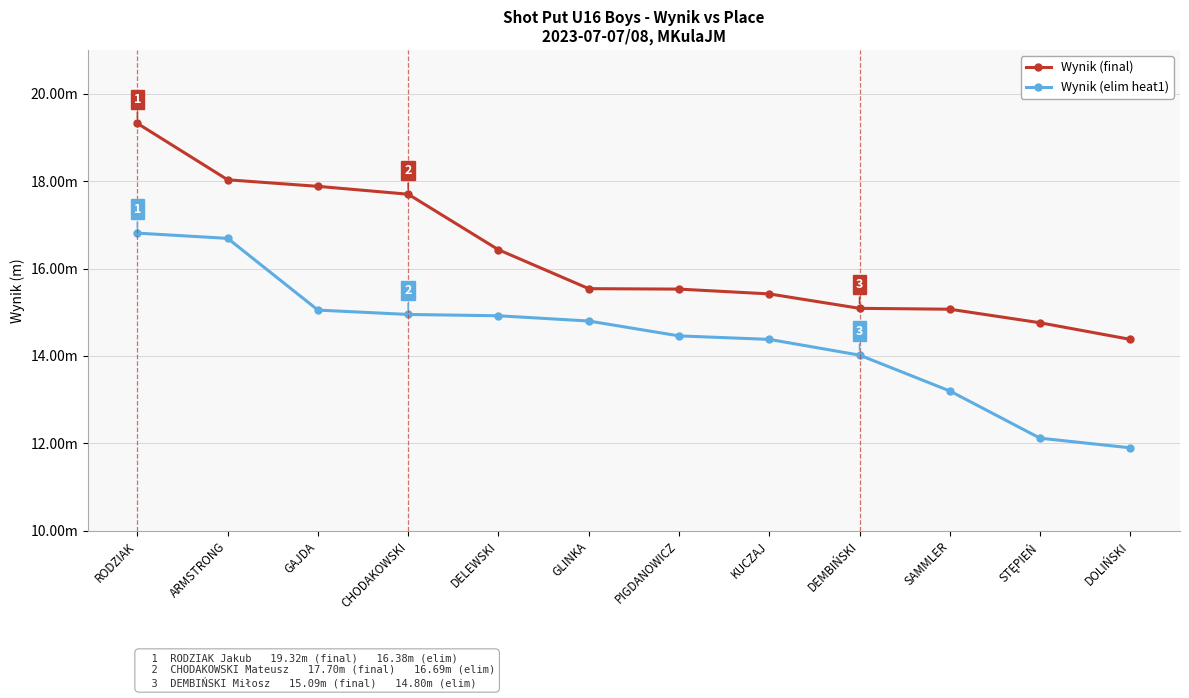

Which series has the largest range (max minus min)?

Wynik (final)